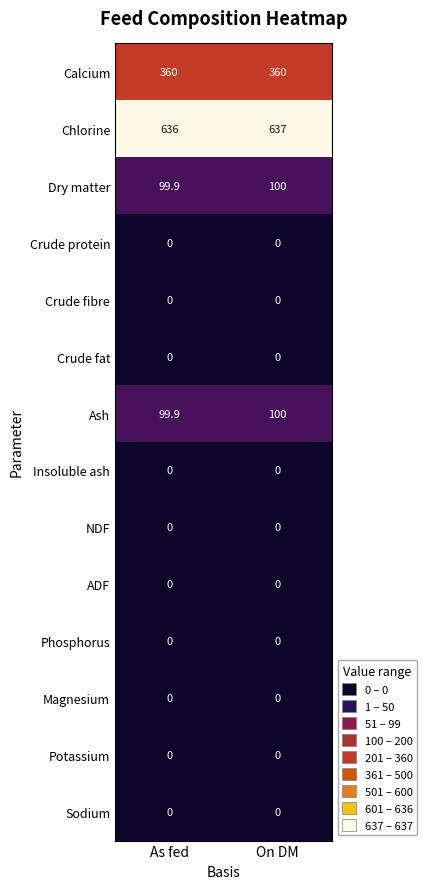

What is the difference between the highest and lowest values at On DM?

637.0